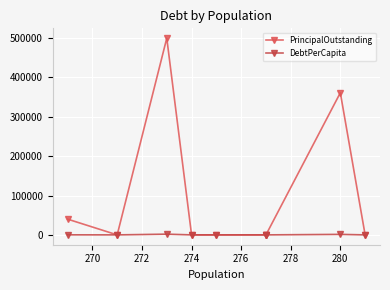

Is it true that PrincipalOutstanding equals 240780.8 at 282?

False